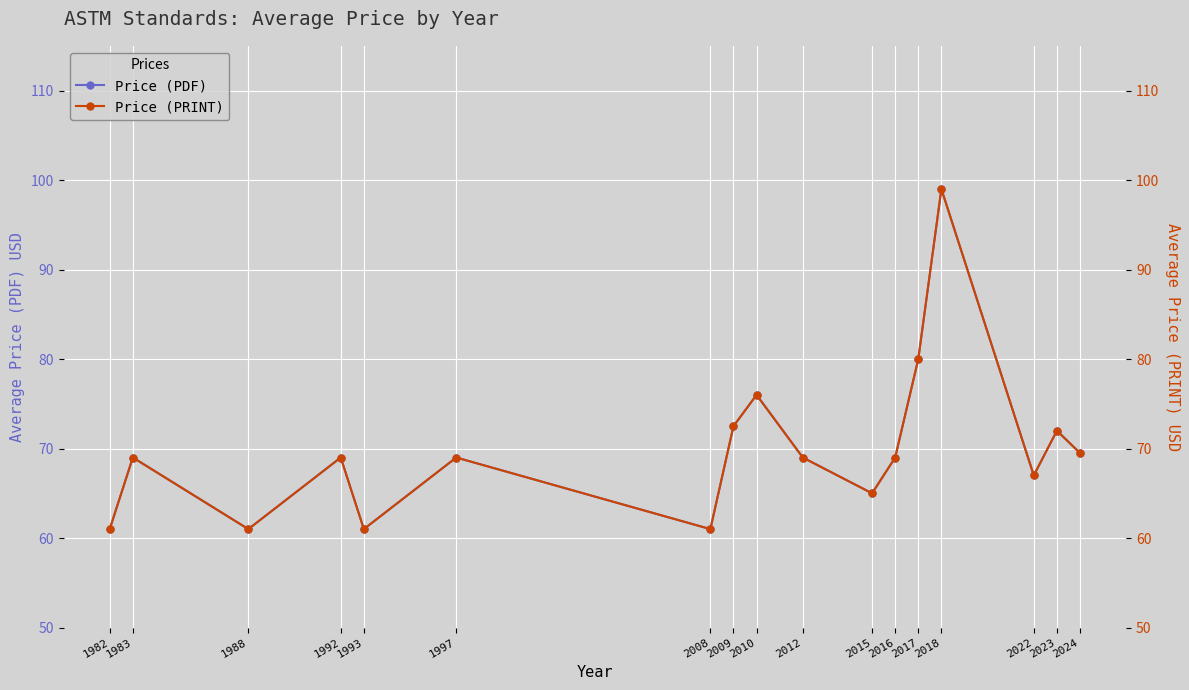

What is the sum of all Price (PRINT) values?

1190.0